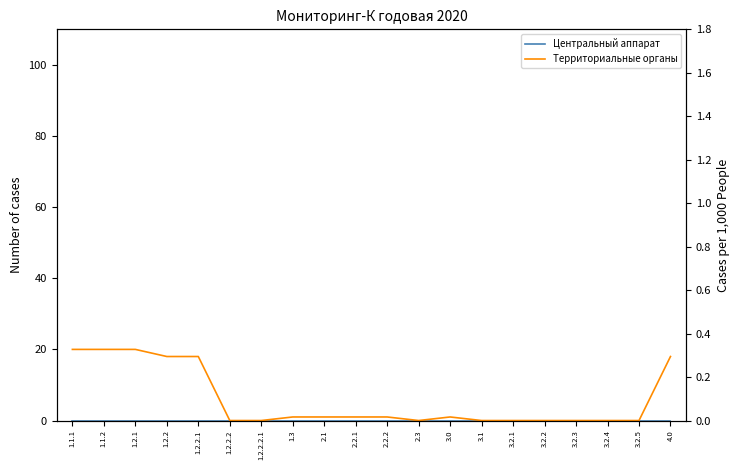

Which series has the largest total across all categories?

Территориальные органы